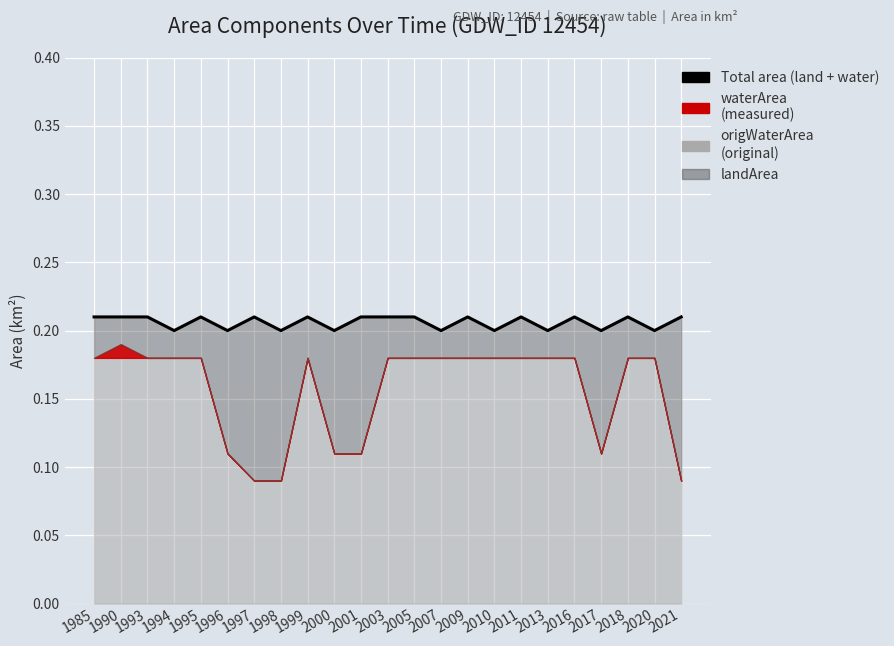

What is the smallest value displayed?

0.2